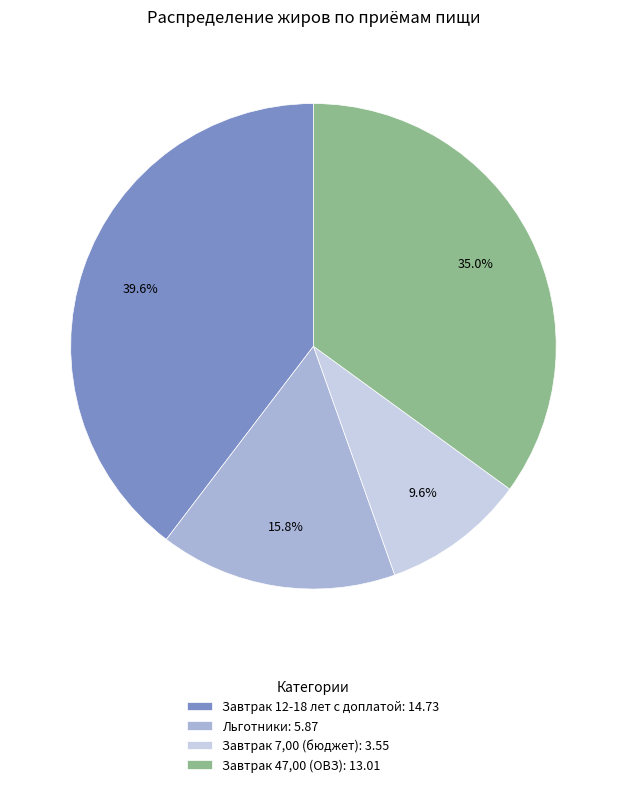

To the nearest percent, what is the difference between the largest and smallest slice percentages?

30%